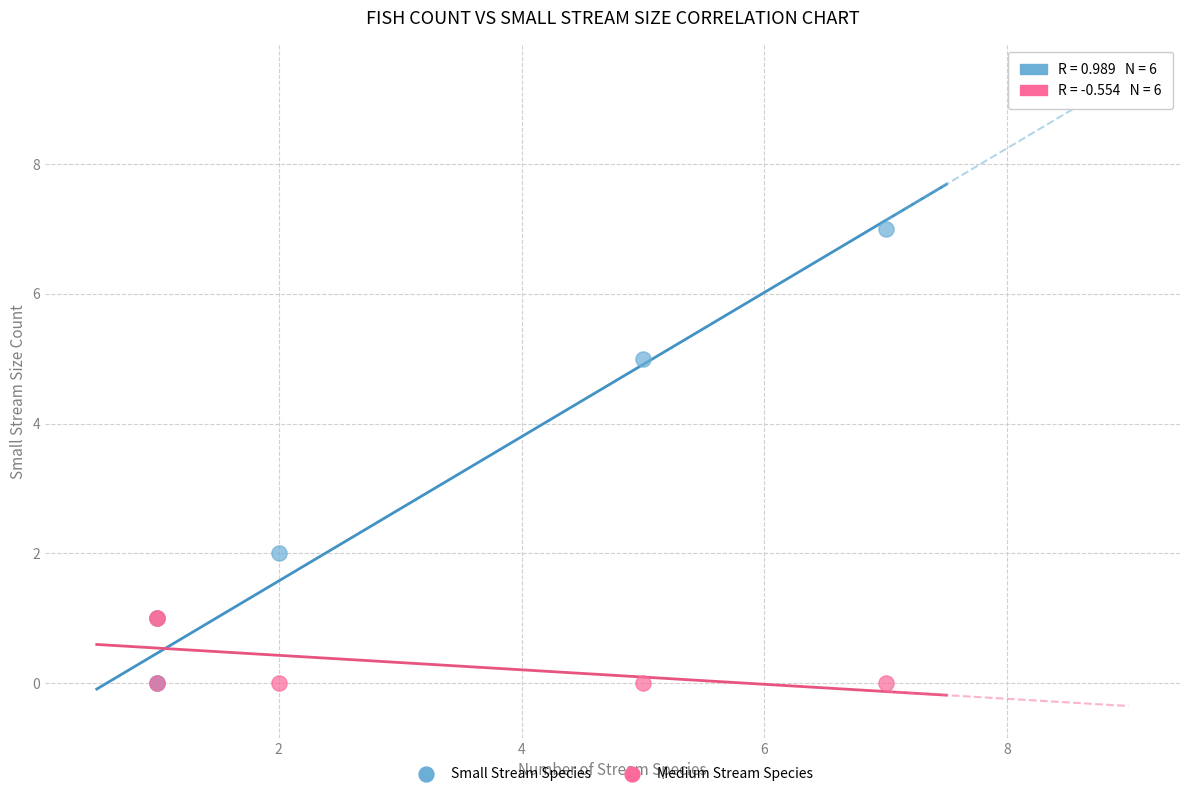

What are all the series names shown in the legend?

Small Stream Species, Medium Stream Species